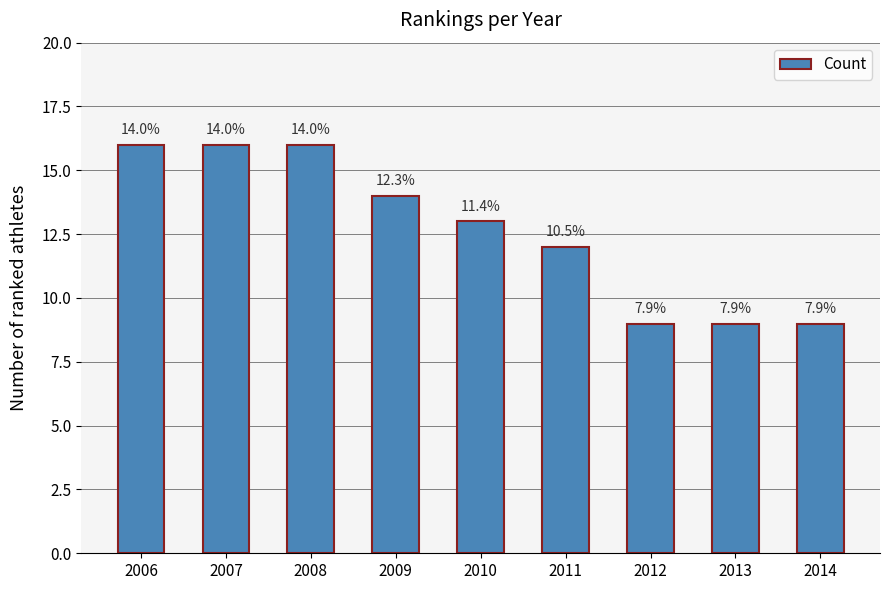

How many values are between 9 and 16?

9